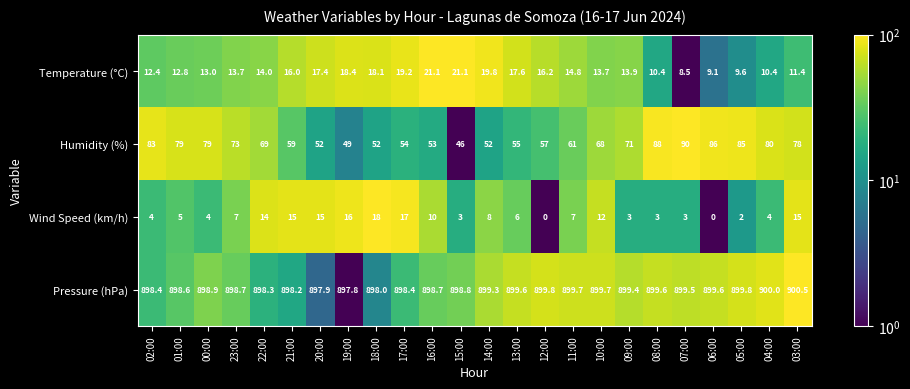

What is the average value of the Temperature (°C) series?

14.7